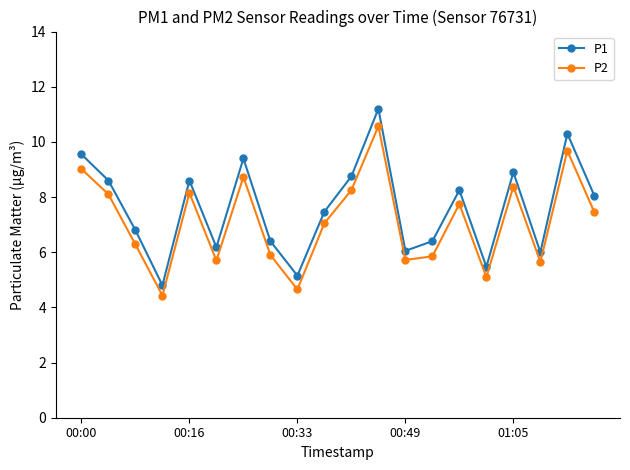

What is the maximum value shown in the chart?

11.2